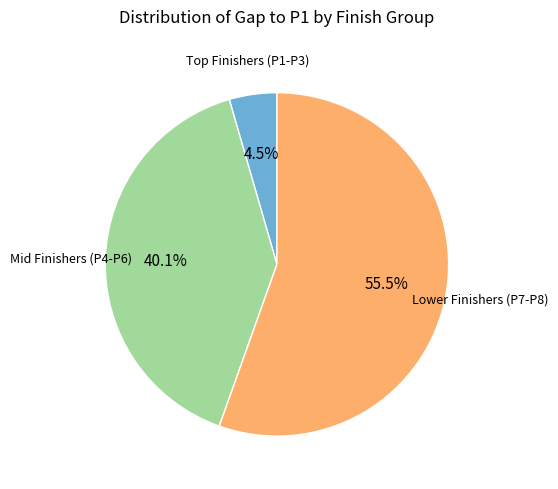

Is there any slice that represents more than half of the pie?

Yes